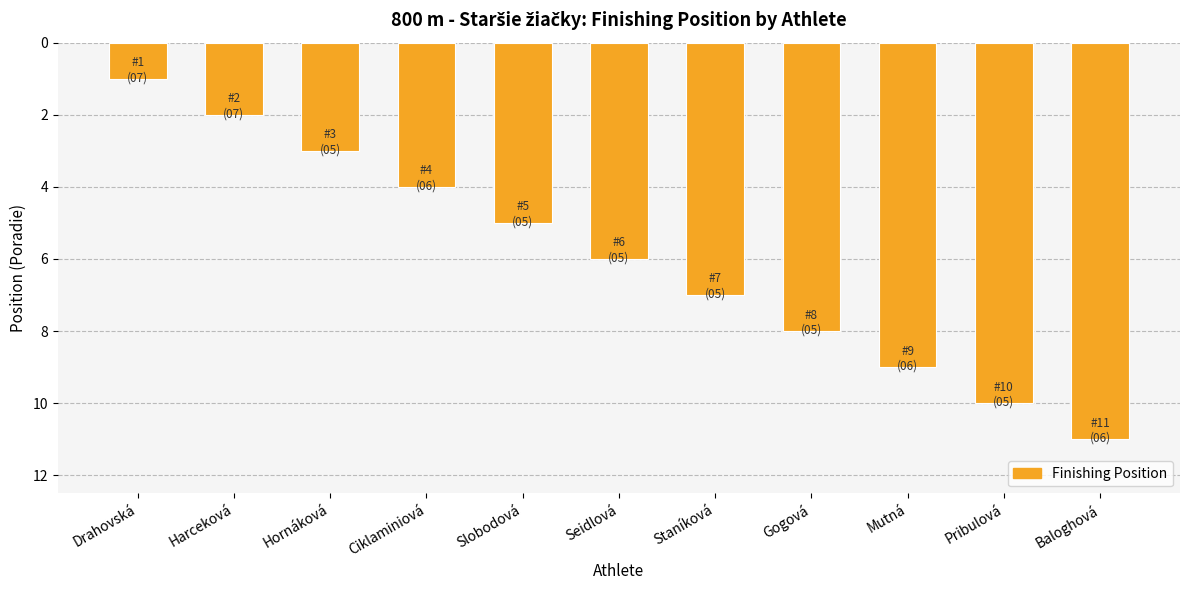

Does the chart contain any negative values?

No